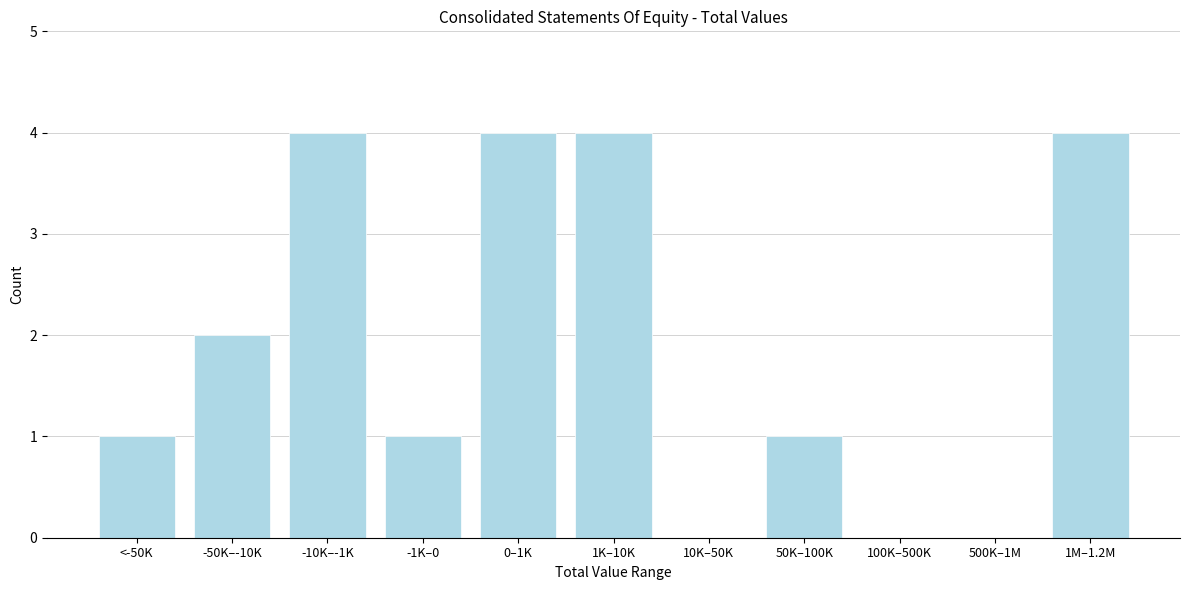

Reading right to left, what are all the values shown in this chart?

1M–1.2M=4	500K–1M=0	100K–500K=0	50K–100K=1	10K–50K=0	1K–10K=4	0–1K=4	-1K–0=1	-10K–-1K=4	-50K–-10K=2	<-50K=1